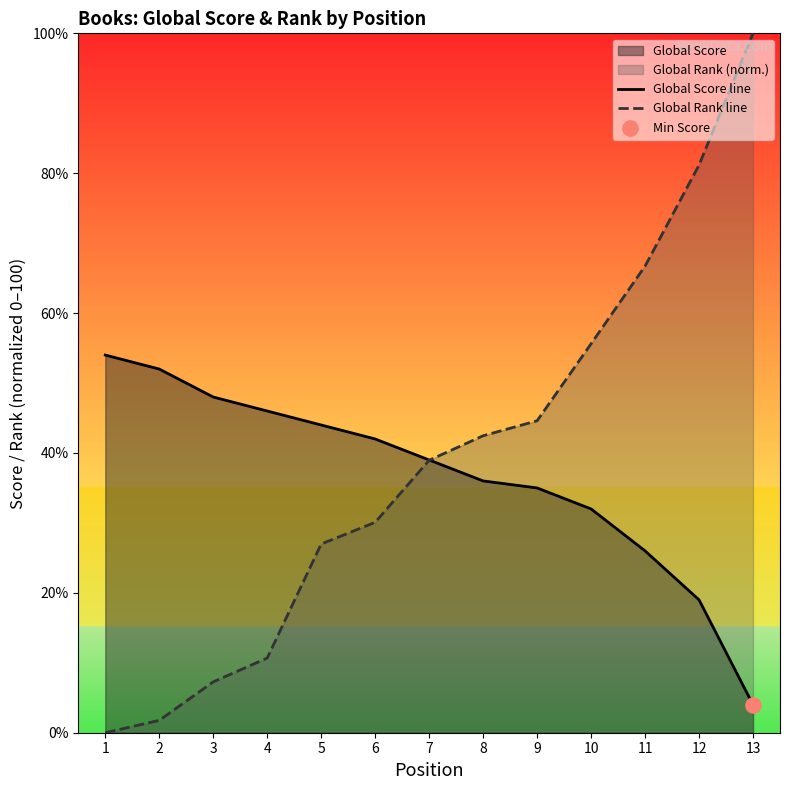

What is the total value across all series at 7?

78.0